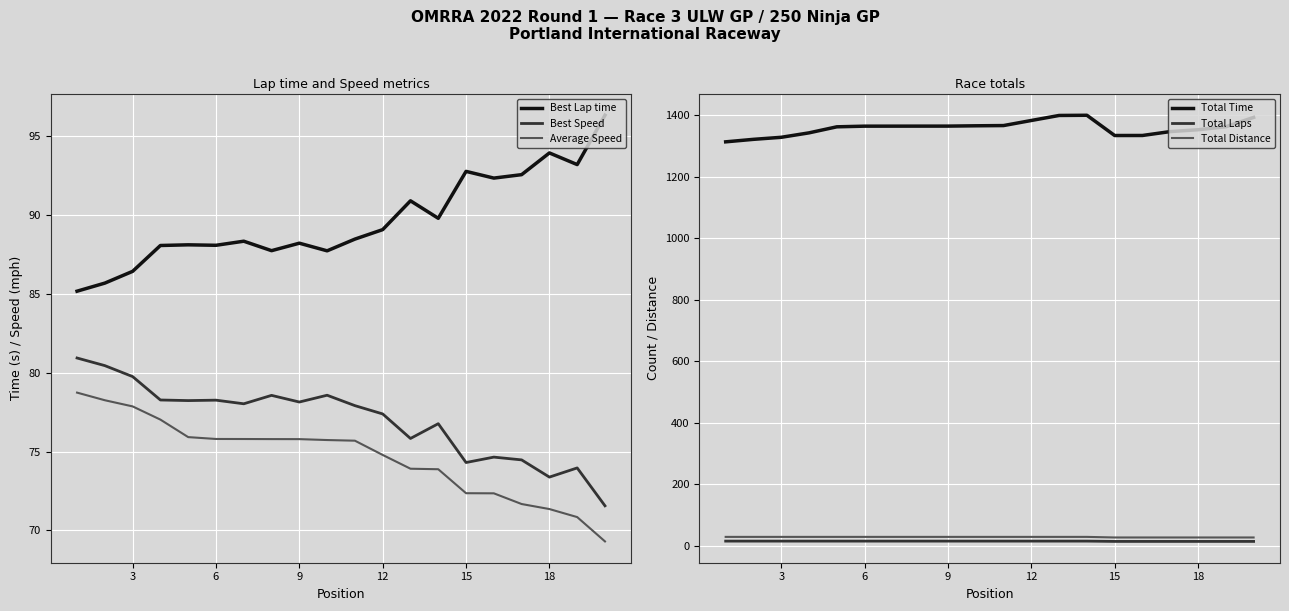

Is it true that Best Lap time equals 89.1 at 12?

True